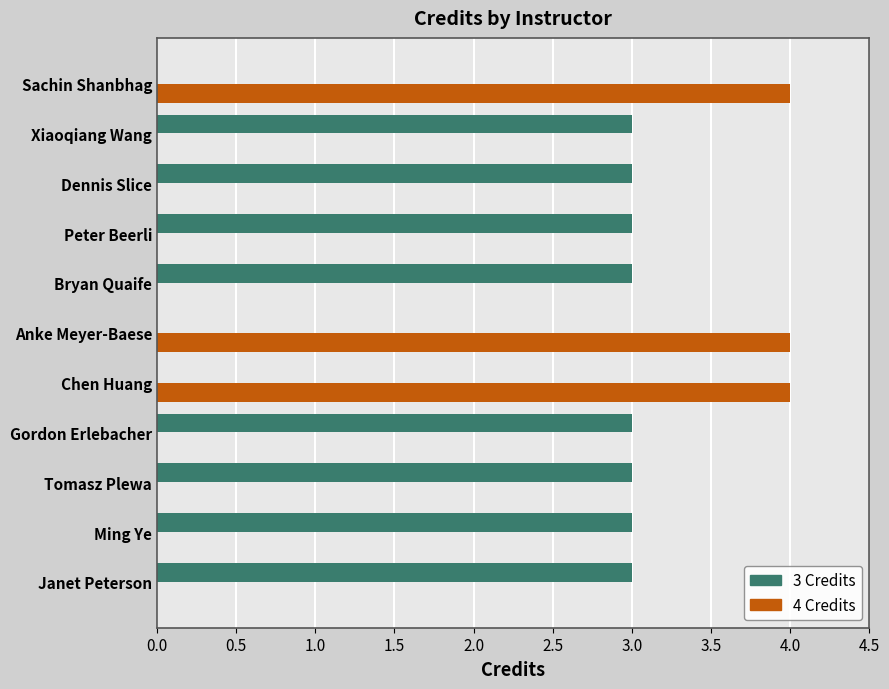

What is the total value across all series at Sachin Shanbhag?

4